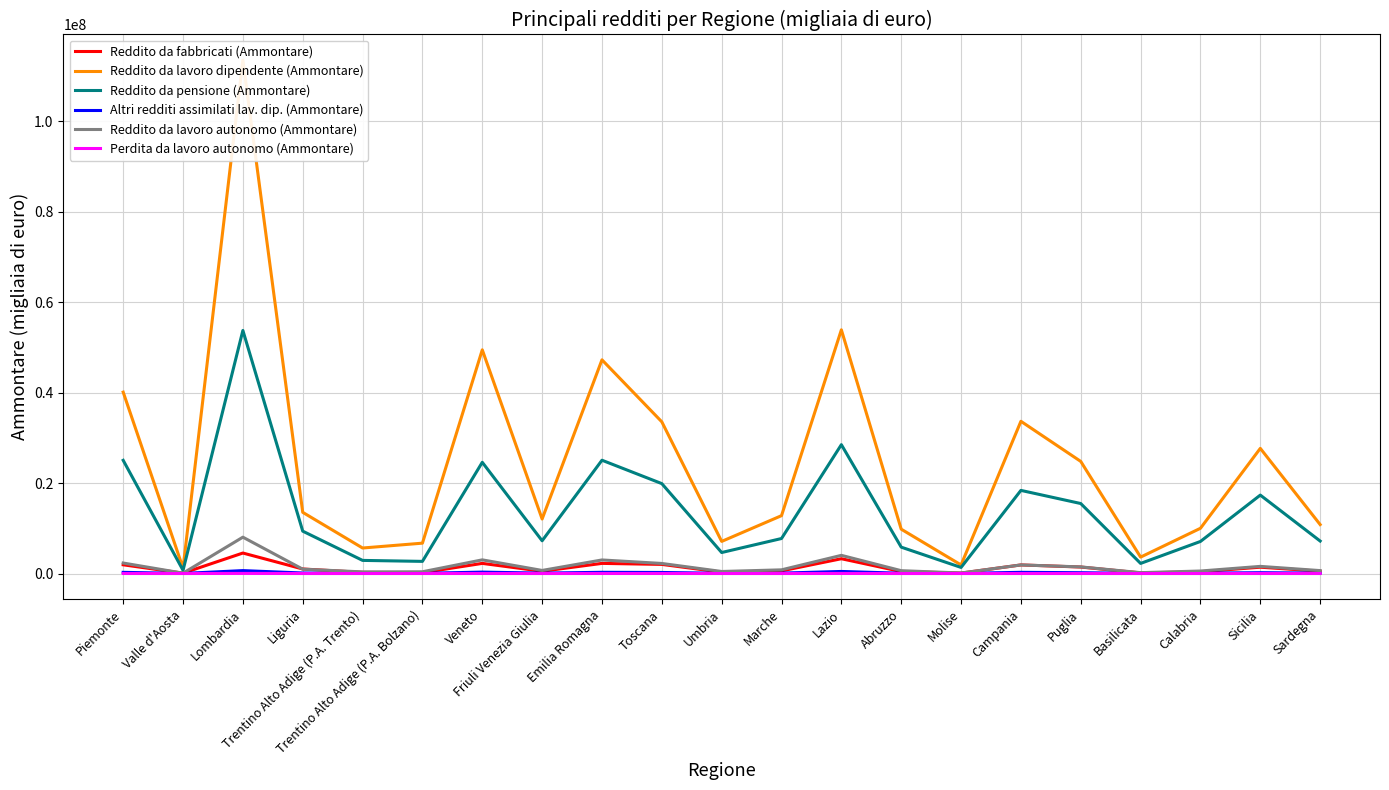

What is the value of the Perdita da lavoro autonomo (Ammontare) point at the 7th from the left?

8794